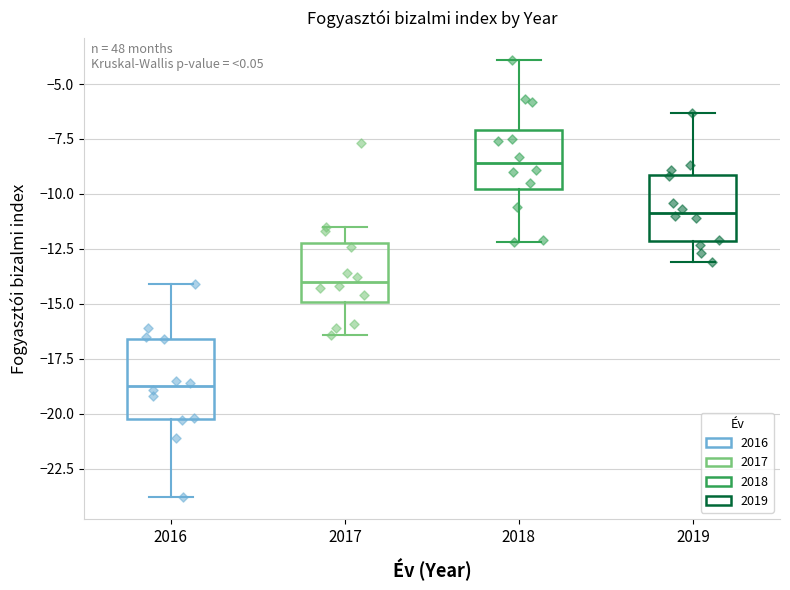

Reading left to right, transcribe this box plot: for each box, give where its median line is, the range the box spans, and where its two whiskers end, as read against the y-axis. The values are not printed on the chart, so give them approximately, as read against the axis.

2016: median -18.5, box -20.0 to -16.5, whiskers -24.0 to -14.0
2017: median -14.0, box -15.0 to -12.0, whiskers -16.5 to -11.5
2018: median -8.5, box -10.0 to -7.0, whiskers -12.0 to -4.0
2019: median -11.0, box -12.0 to -9.0, whiskers -13.0 to -6.5